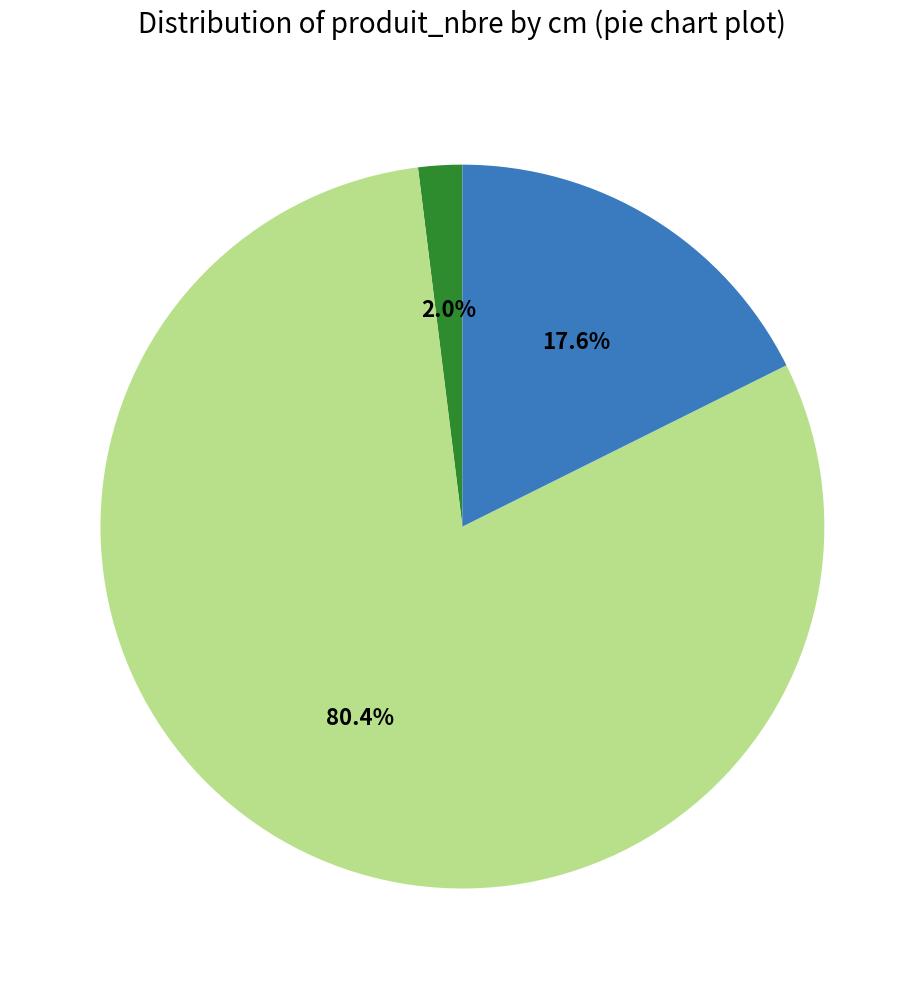

Is there a majority slice in this chart?

Yes